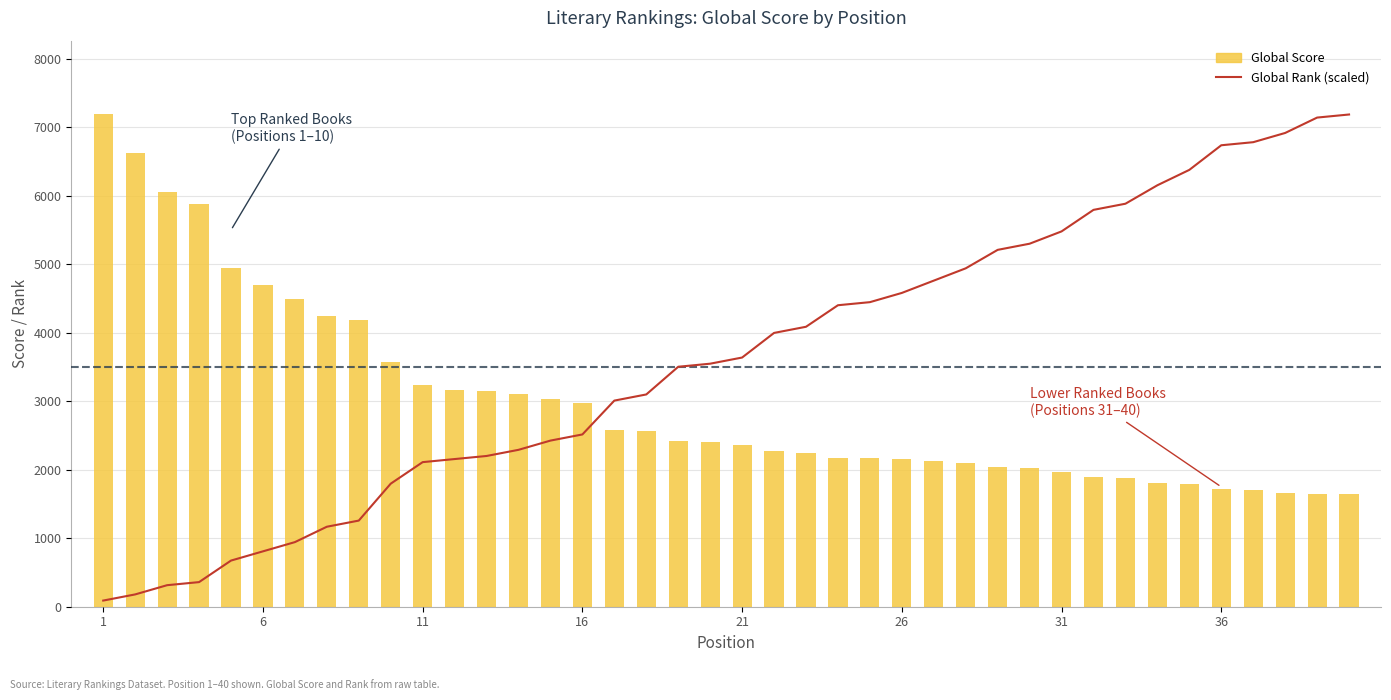

Which series has the widest spread of values?

Global Rank (scaled)